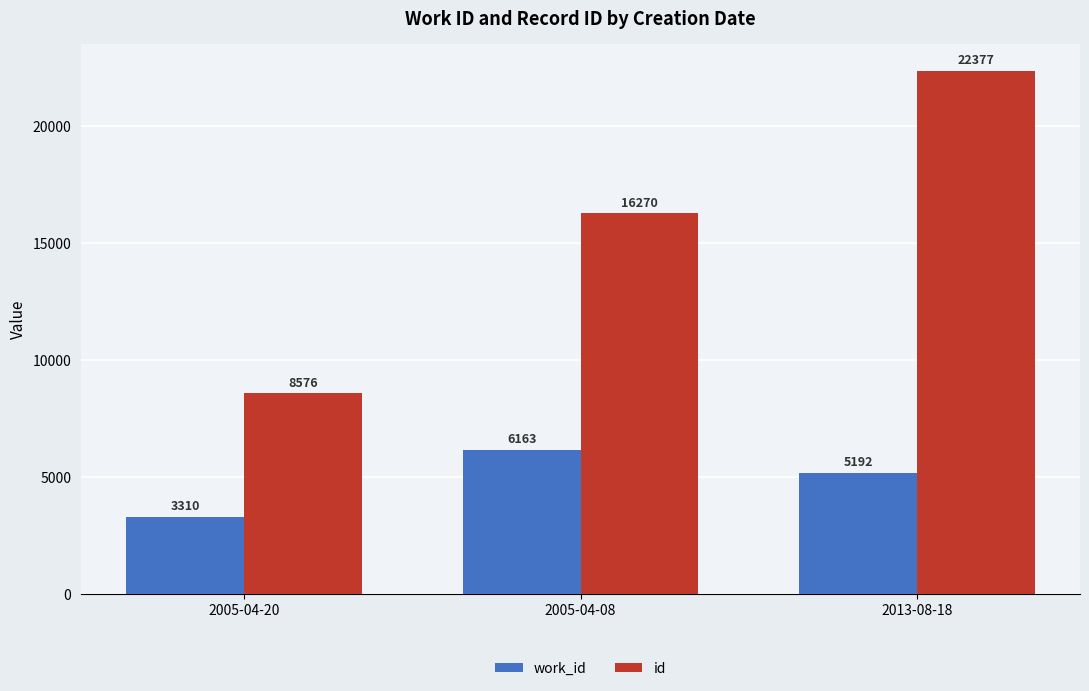

Reading left to right, list all the values displayed in this chart.

work_id: 3310	6163	5192
id: 8576	16270	22377